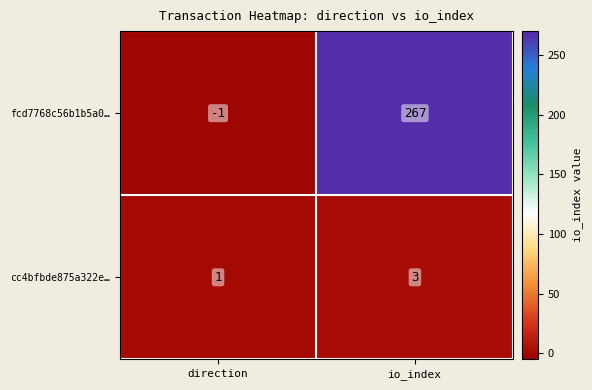

What is the total value across all series at io_index?

270